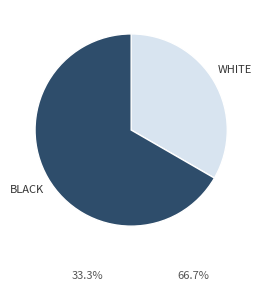

Between BLACK and WHITE, which is larger?

BLACK